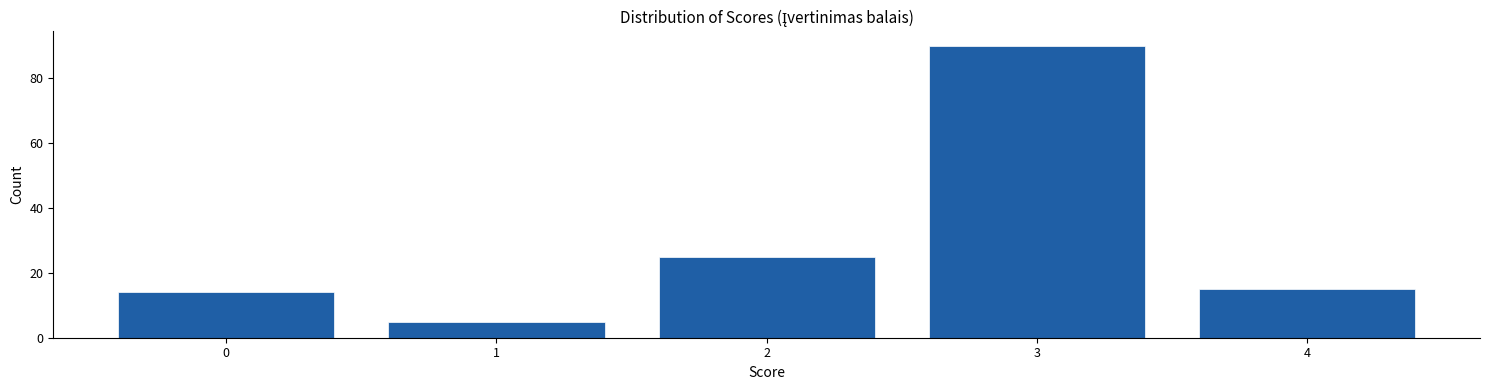

Reading left to right, what are all the values shown in this chart?

14	5	25	90	15